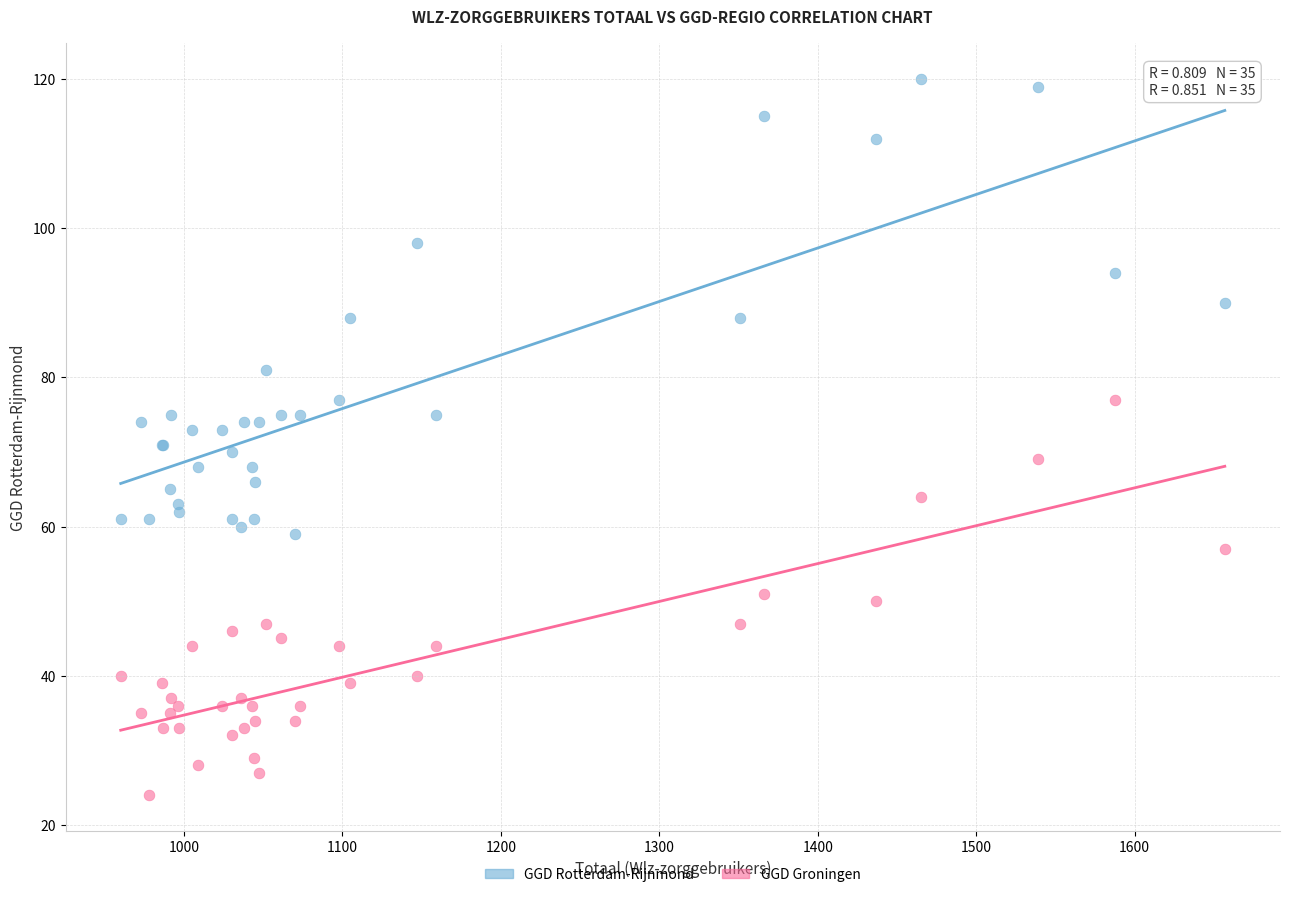

Which series reaches the maximum Y coordinate?

GGD Rotterdam-Rijnmond